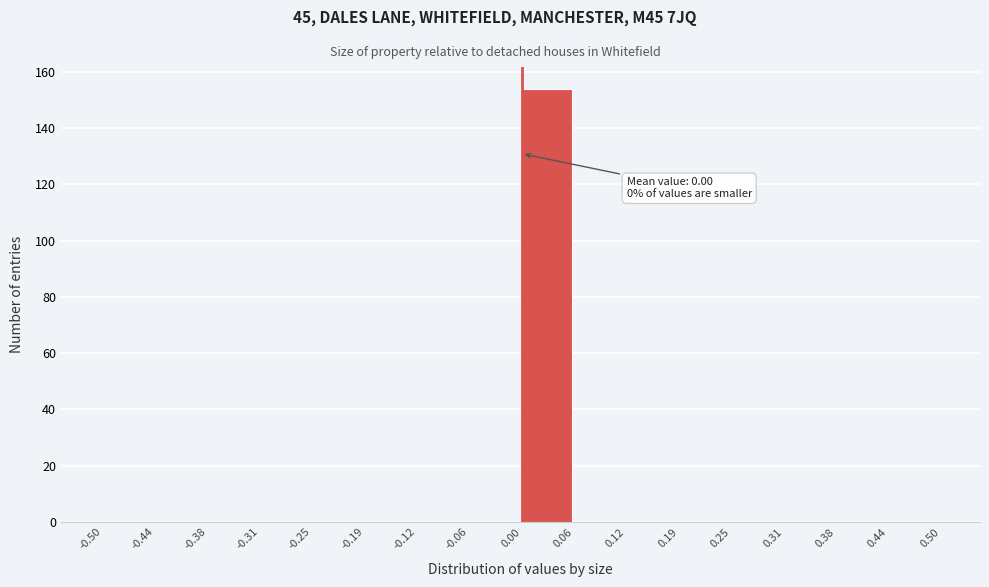

Over which range of the x-axis is the bar tallest?

0.00 to 0.06